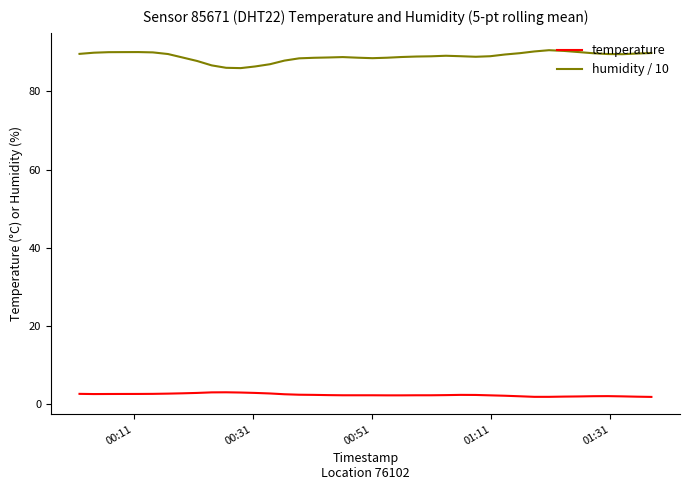

How many lines are shown in the chart?

2